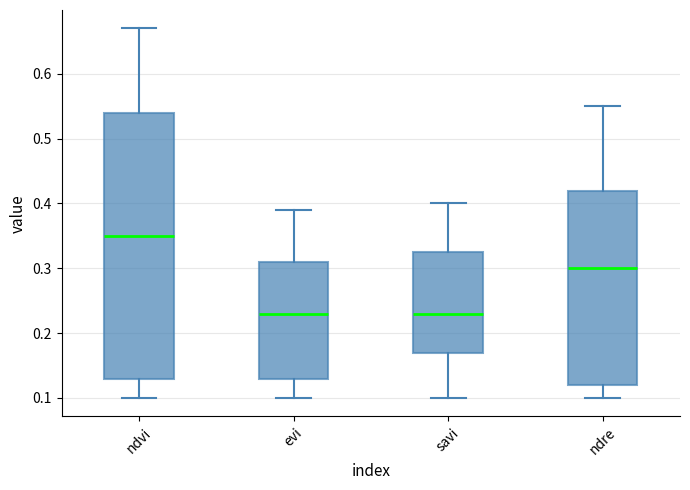

Reading left to right, read every box against the y-axis: the position of its median line, the range the box covers, and the ends of its whiskers. The values are not printed on the chart, so give them approximately, as read against the axis.

ndvi: median 0.35, box 0.13 to 0.54, whiskers 0.10 to 0.67
evi: median 0.23, box 0.13 to 0.31, whiskers 0.10 to 0.39
savi: median 0.23, box 0.17 to 0.33, whiskers 0.10 to 0.40
ndre: median 0.30, box 0.12 to 0.42, whiskers 0.10 to 0.55